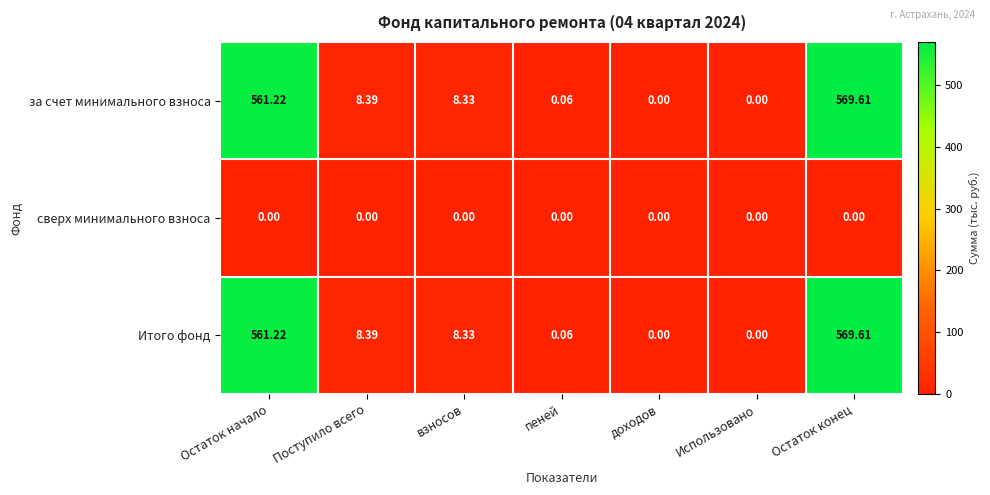

At which category is the sum across all series the highest?

Остаток конец